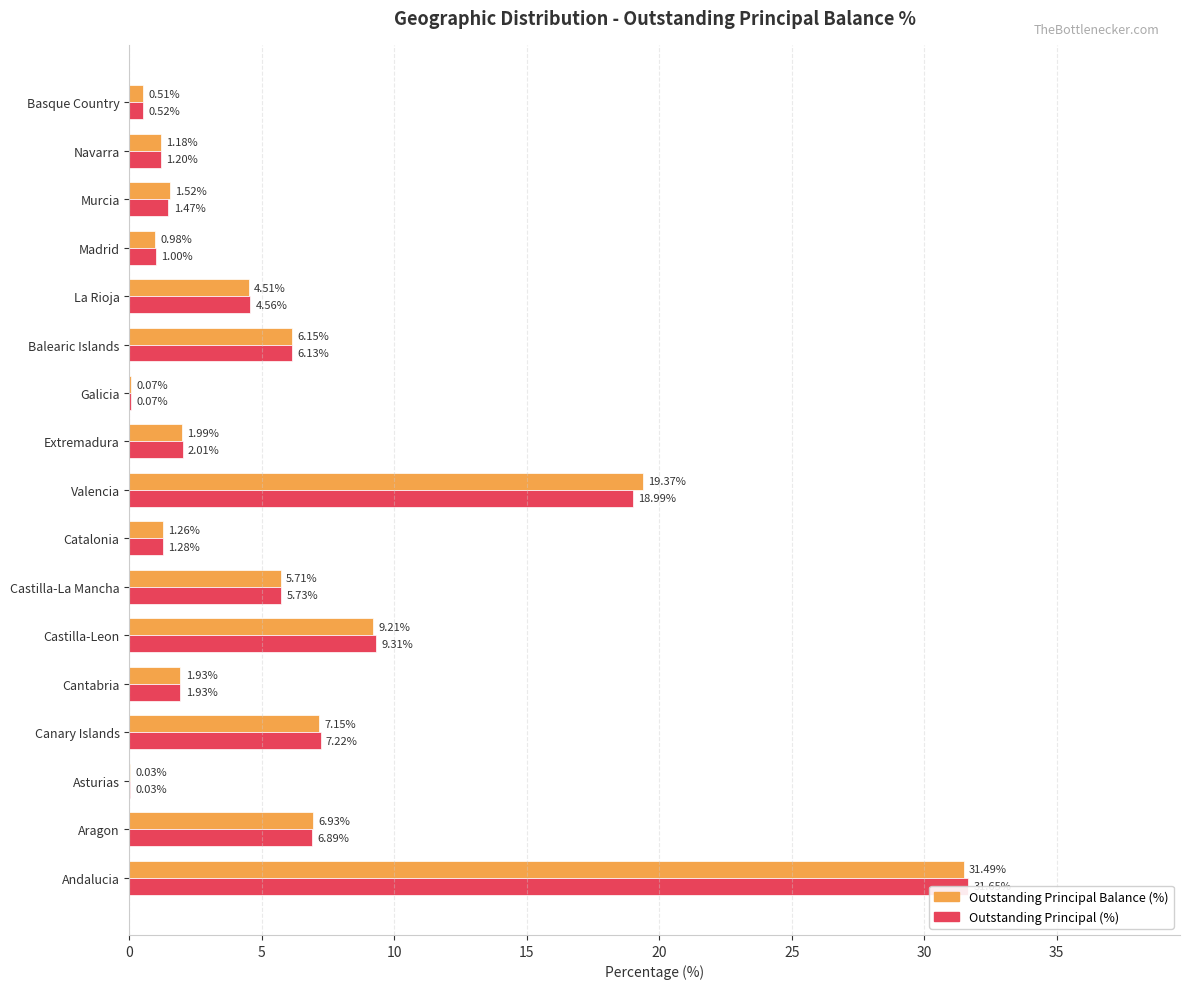

How many values in the Outstanding Principal Balance (%) series are below 1?

4